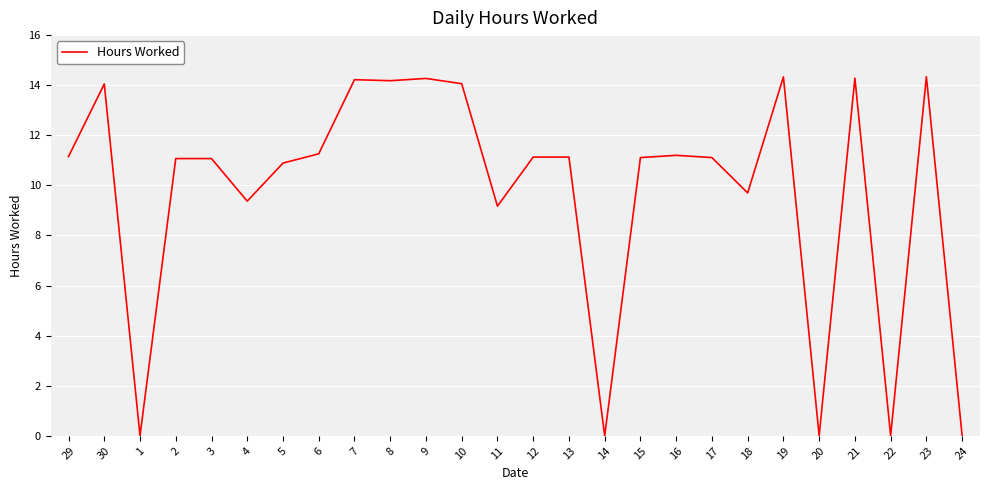

What is the greatest value displayed?

14.3